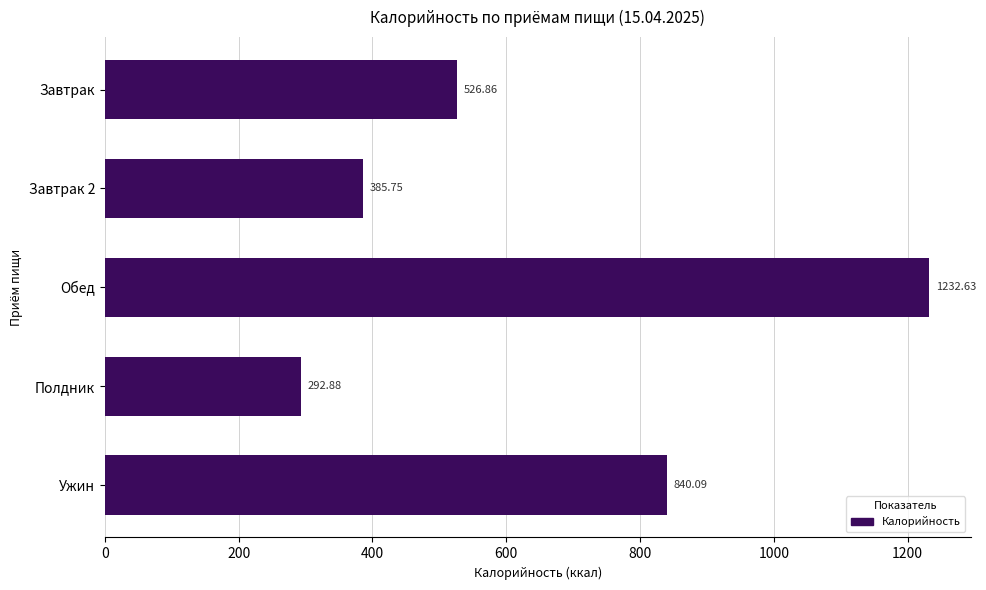

List the labels in order of value, smallest first.

Полдник, Завтрак 2, Завтрак, Ужин, Обед